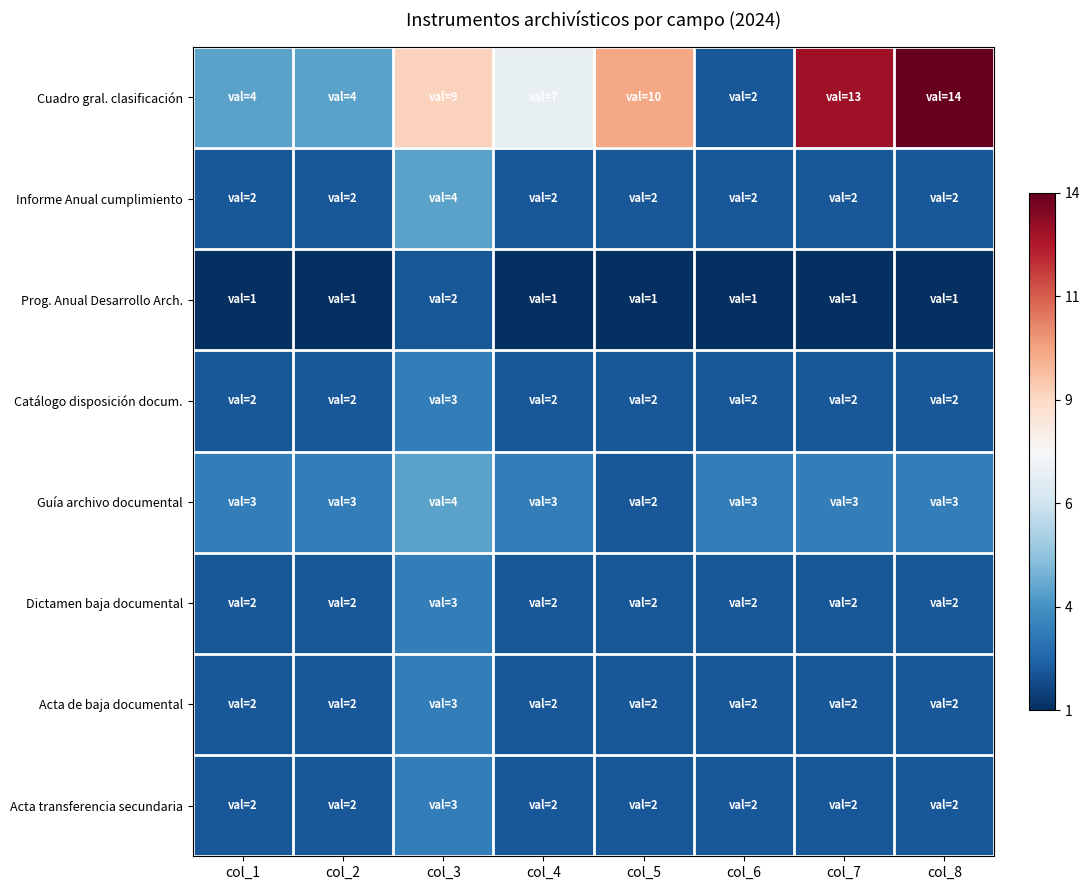

Between col_7 and col_8, which series saw the biggest shift?

Cuadro gral. clasificación